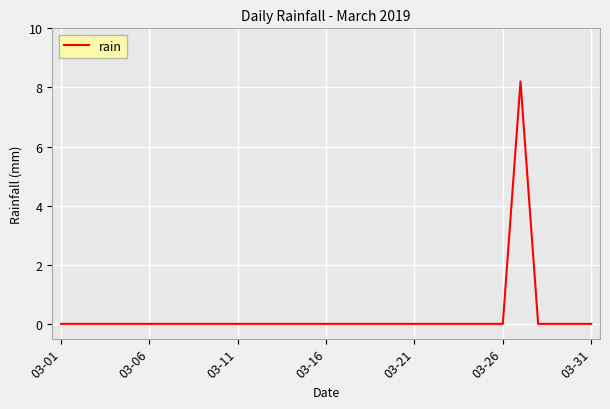

What is the maximum value shown in the chart?

8.2